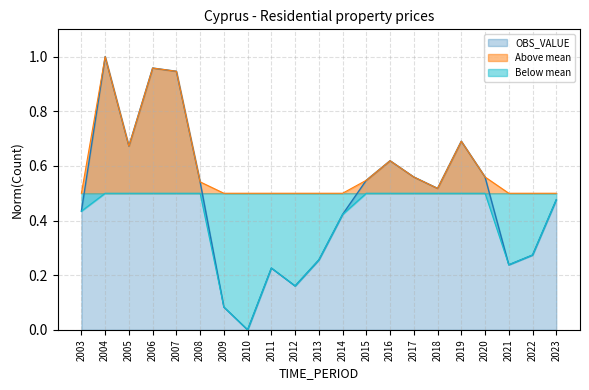

Which category has the lowest value across all series?

2010